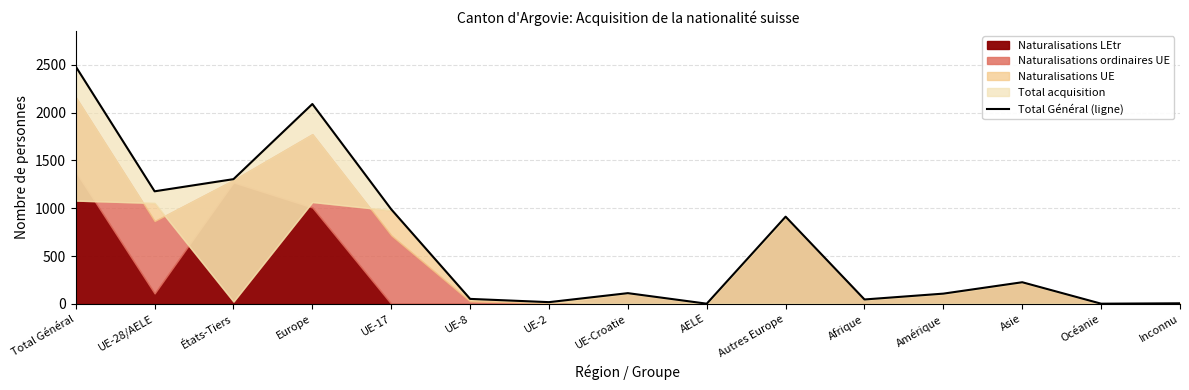

Between UE-8 and UE-17, which is larger?

UE-17